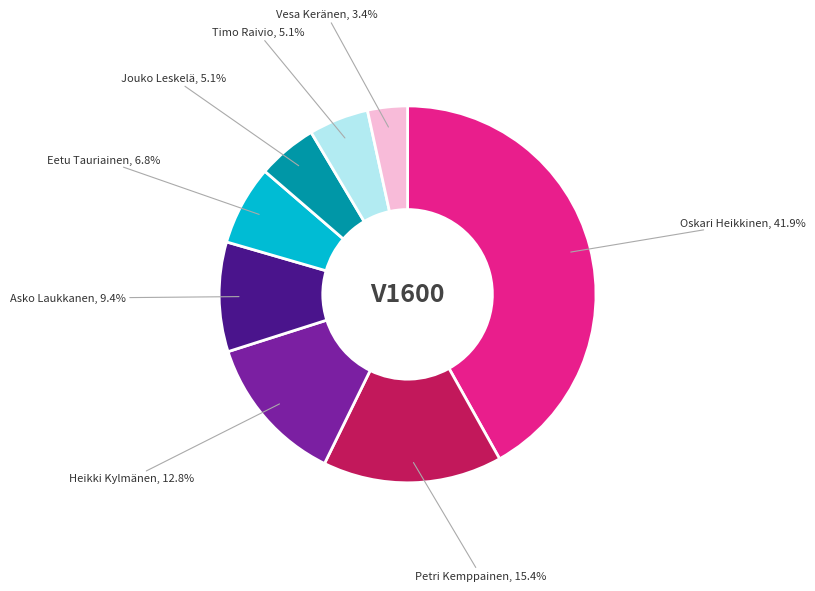

To the nearest percent, what portion does Eetu Tauriainen represent?

7%